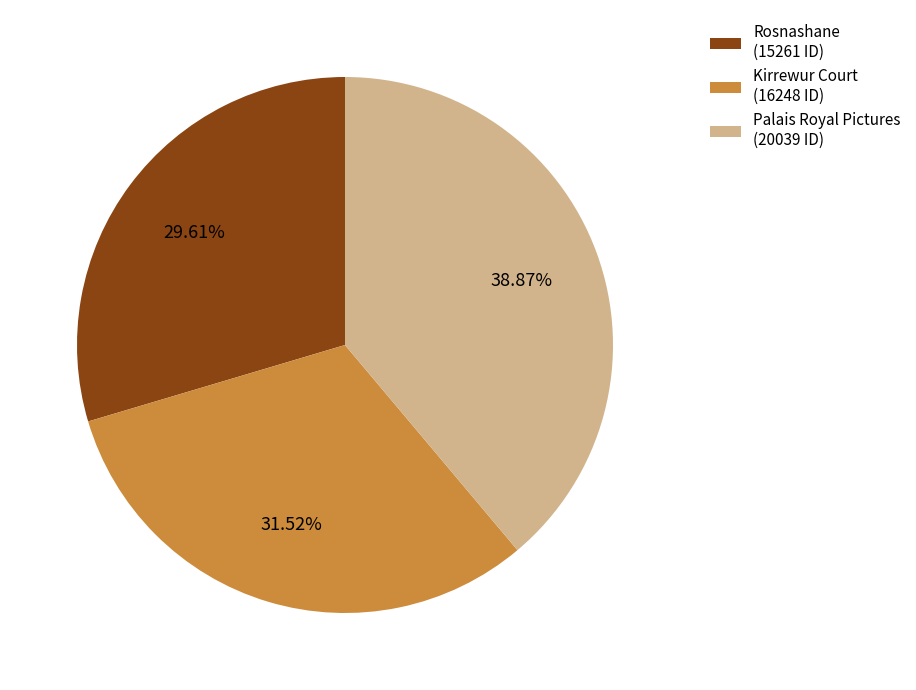

Does Palais Royal Pictures account for over 50% of the chart?

No